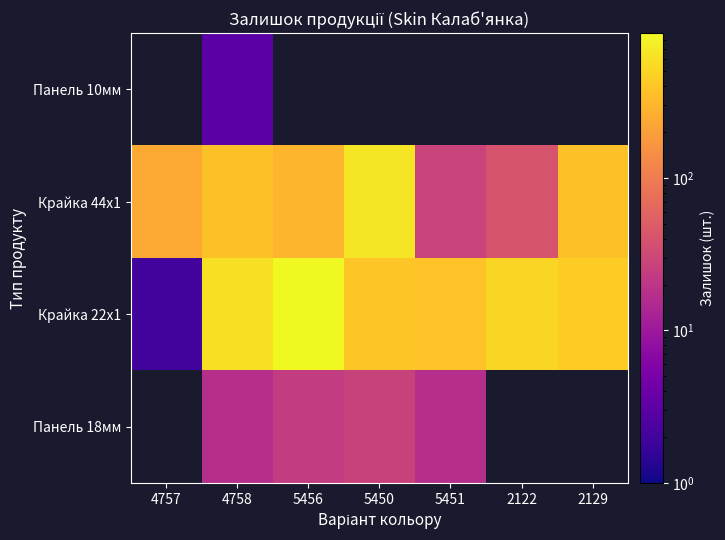

The value of Крайка 44x1 at 4758 is 370.0. True or false?

True